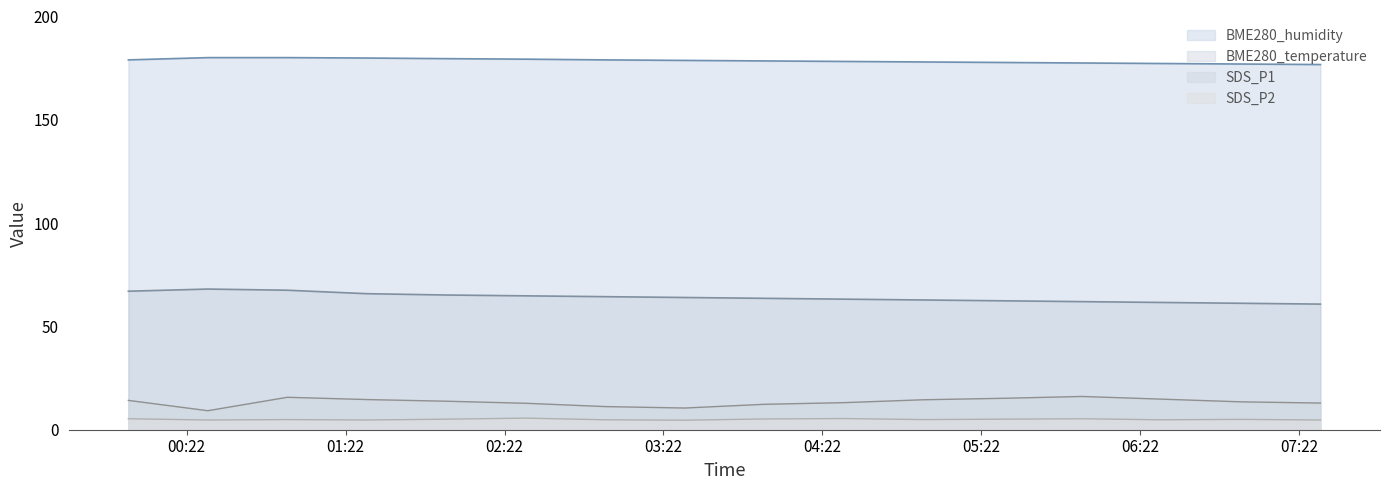

What is the value of the SDS_P1 point at the 8th from the left?

10.5